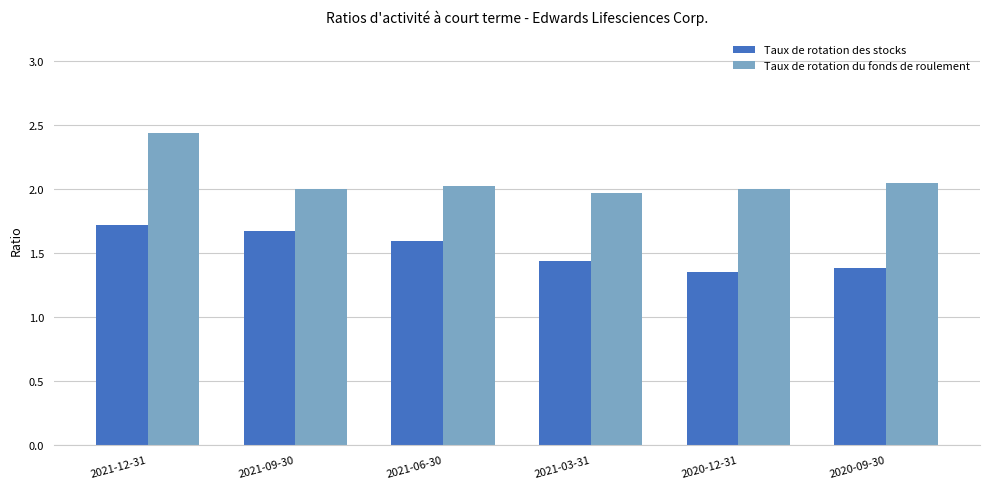

What is the sum of the Taux de rotation du fonds de roulement values at 2021-09-30 and 2021-03-31?

4.0